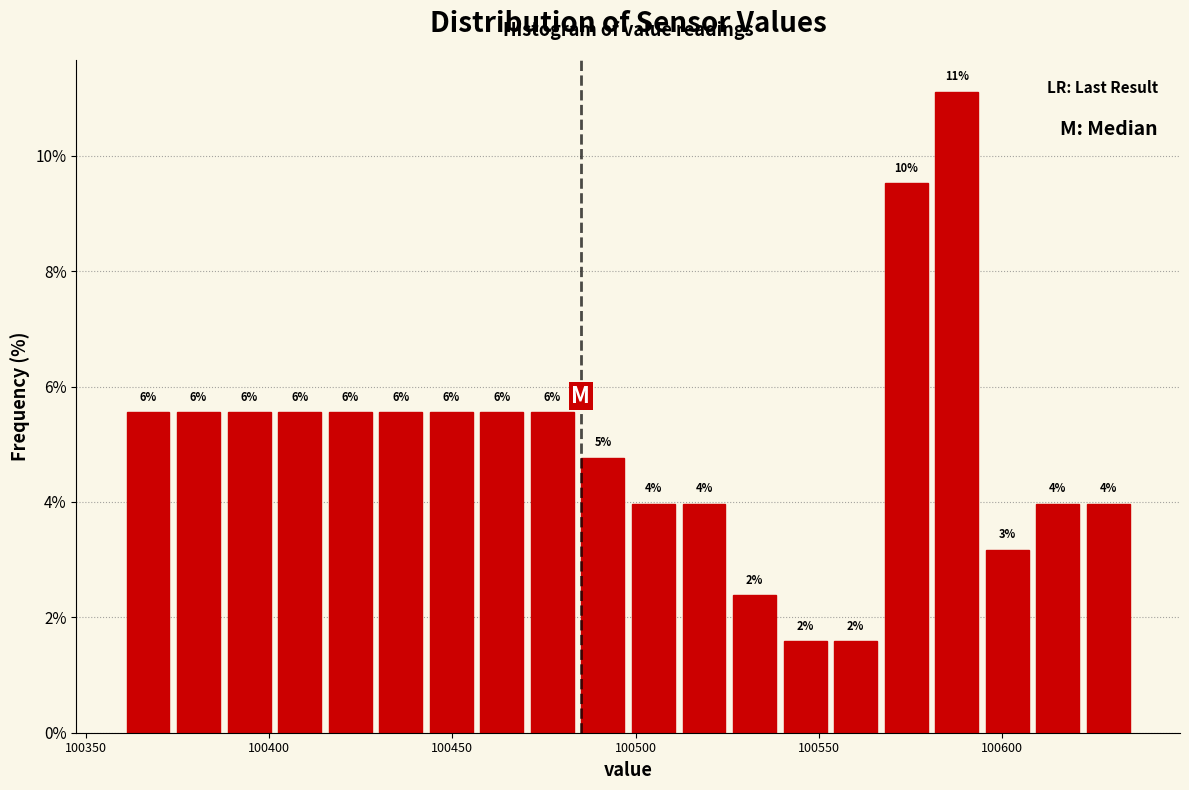

Around what value on the x-axis is the tallest bar? Give the approximate position of its centre, as read against the axis.

100590